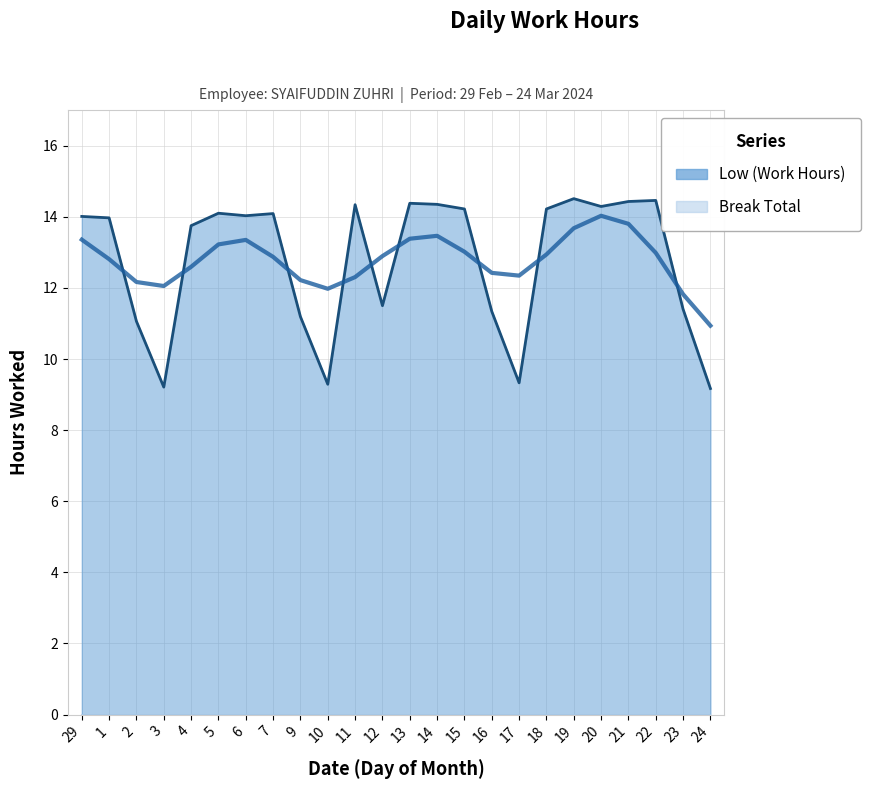

What is the difference between the maximum and minimum values?

5.3